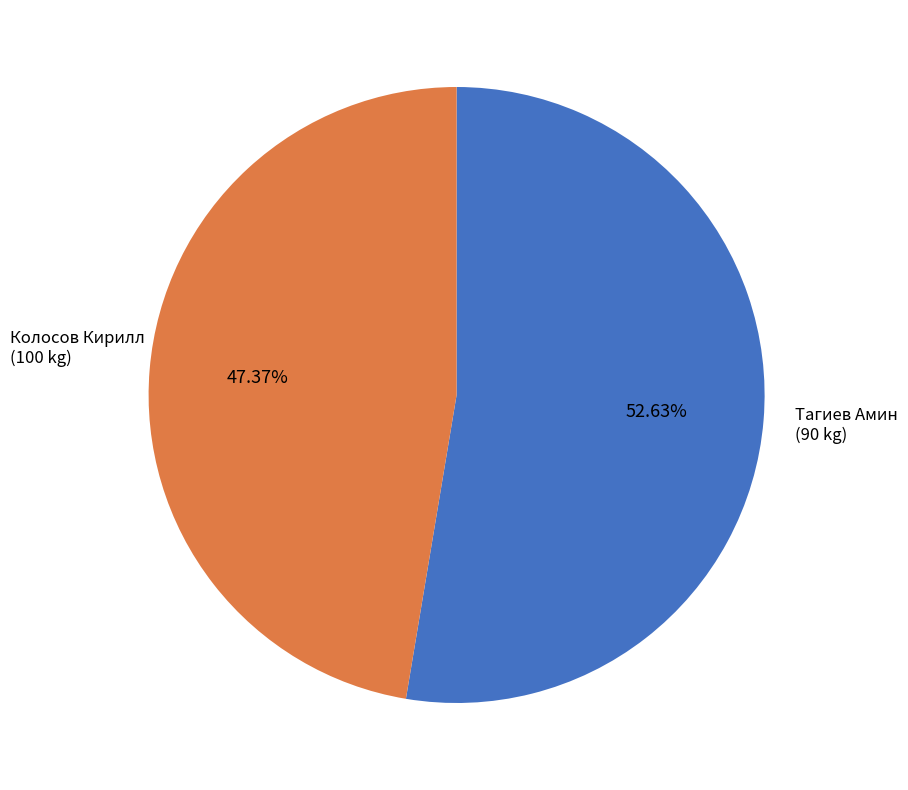

Which slice is the smallest?

Тагиев Амин